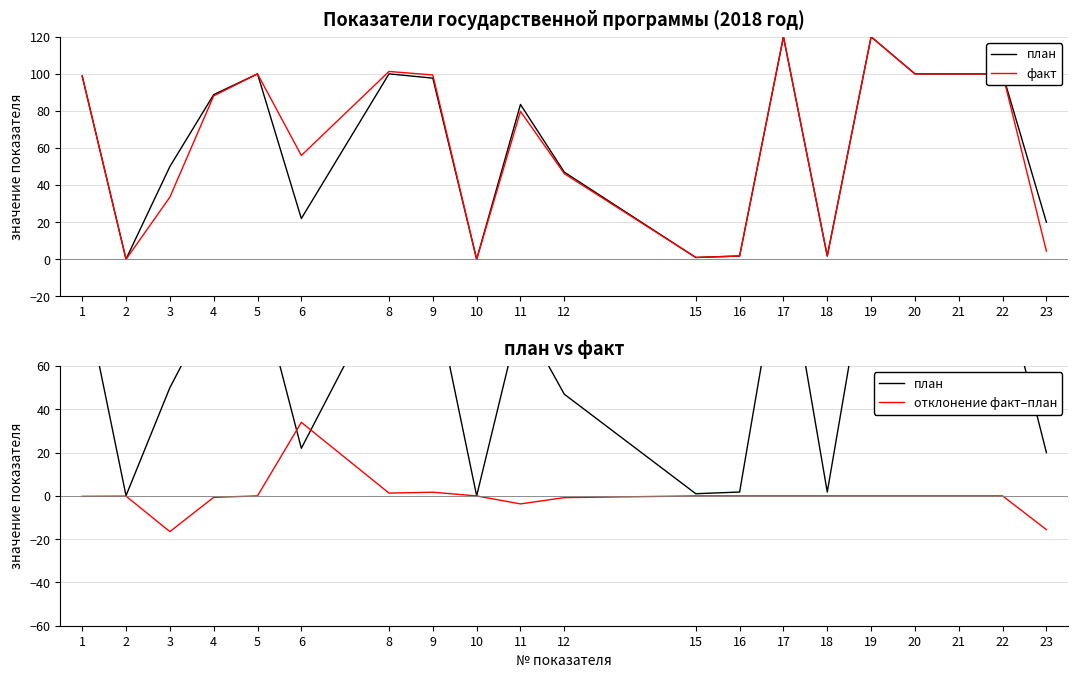

At which category is the sum across all series the highest?

17